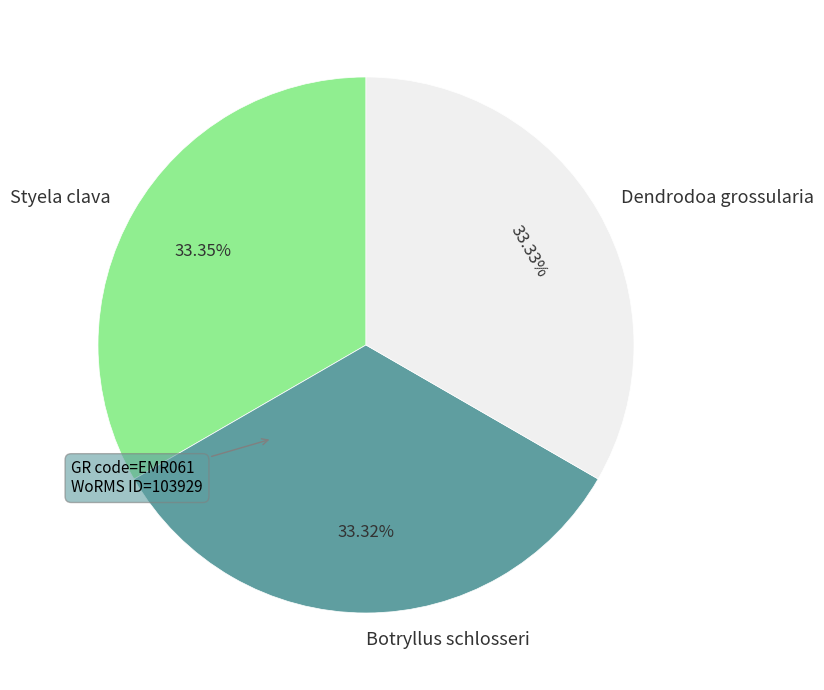

How many slices are in this pie chart?

3